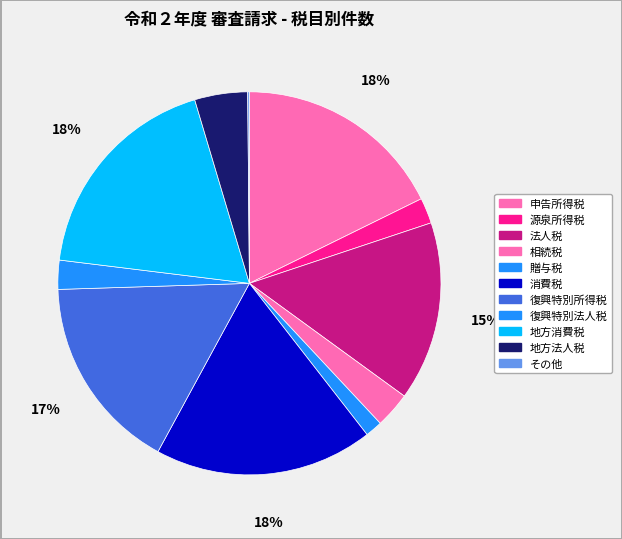

What is the total percentage of 消費税 and 復興特別所得税?

35.0%